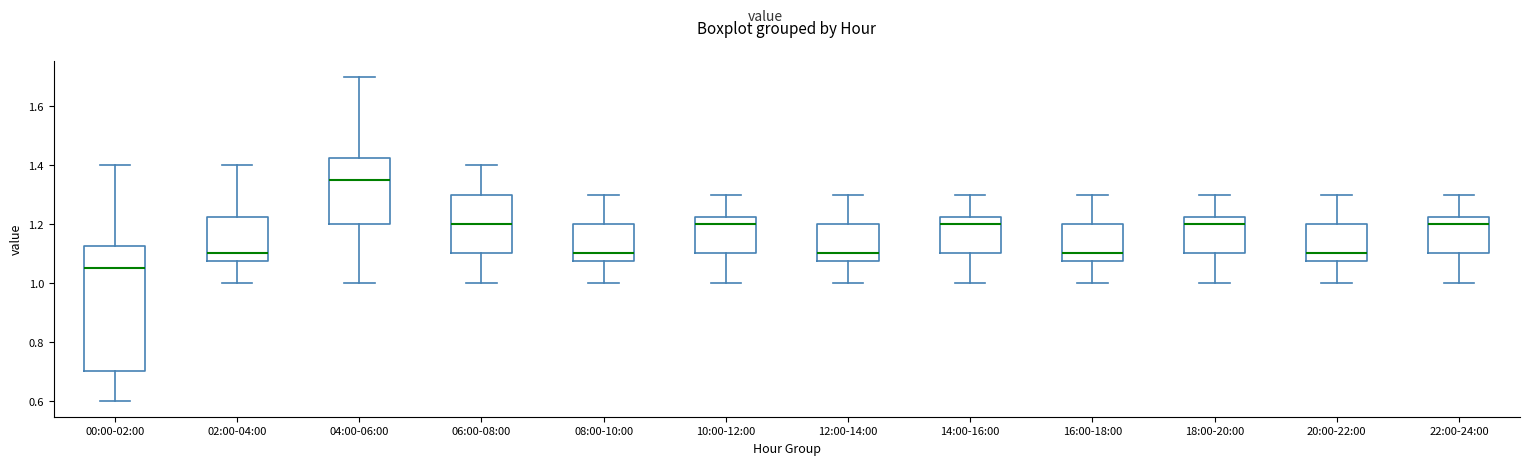

Which box's median line is the highest?

04:00-06:00